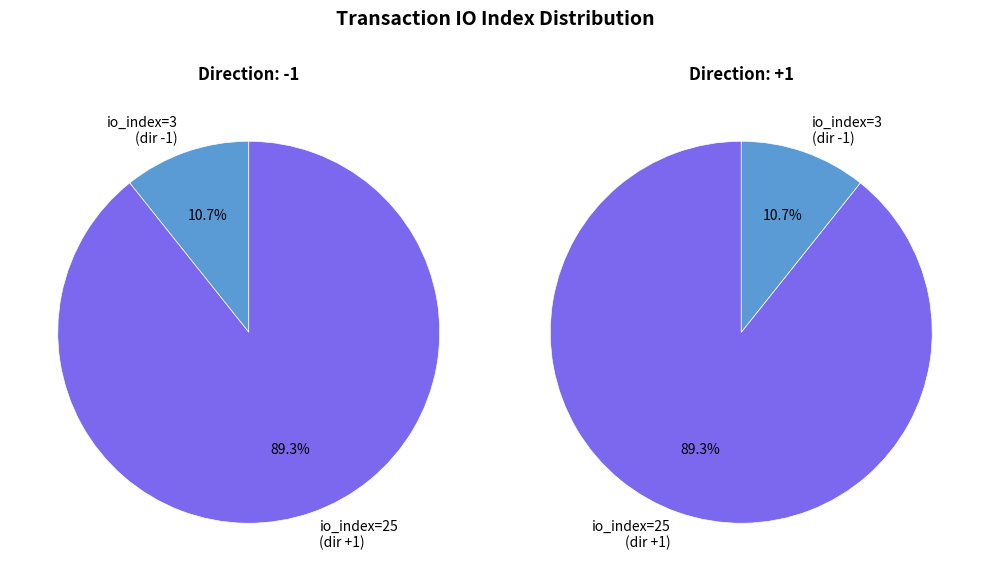

Rank the categories by value from highest to lowest.

direction 1 (io_index=25), direction -1 (io_index=3)